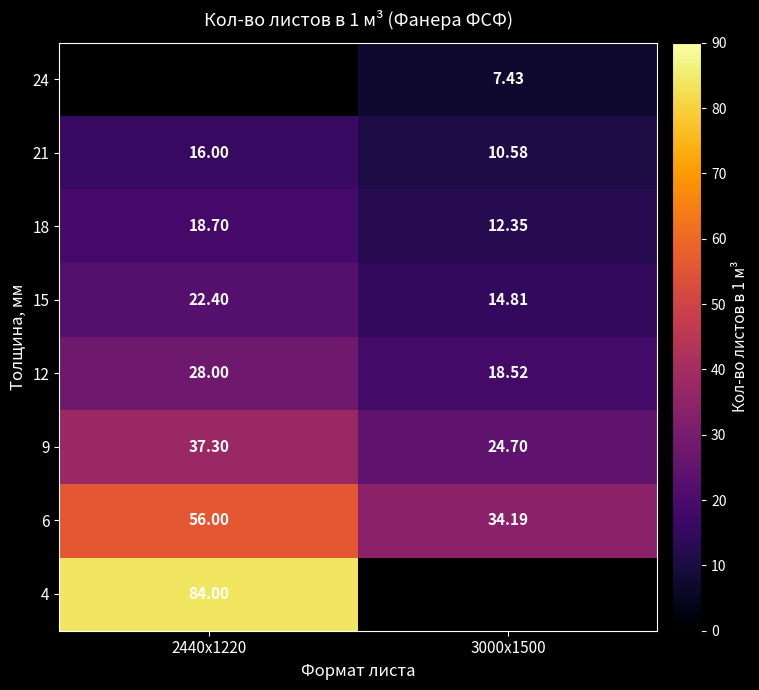

What is the sum of all 15 values?

37.2